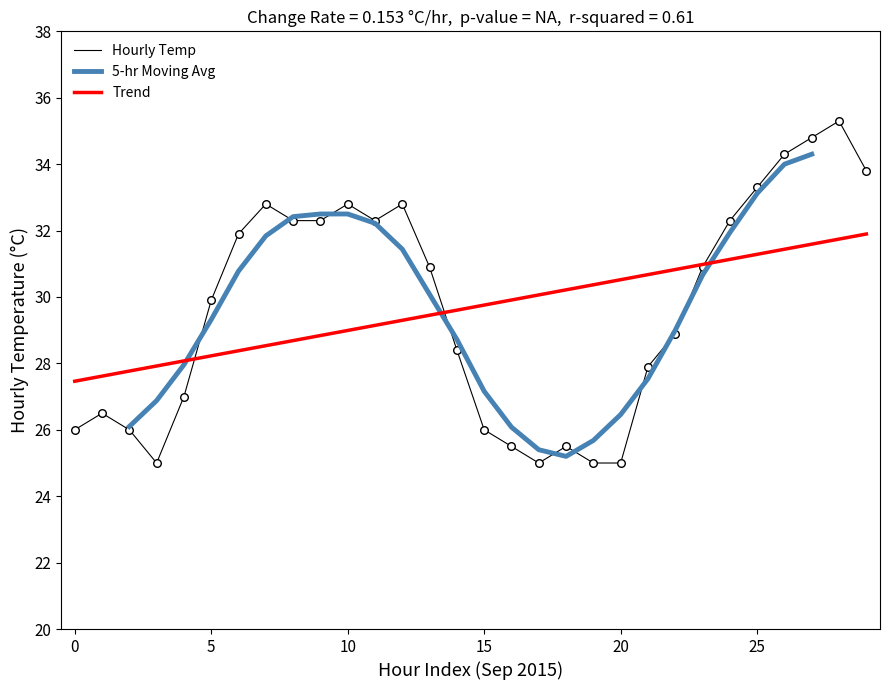

What is the change in value from 10 to 14?

-4.4